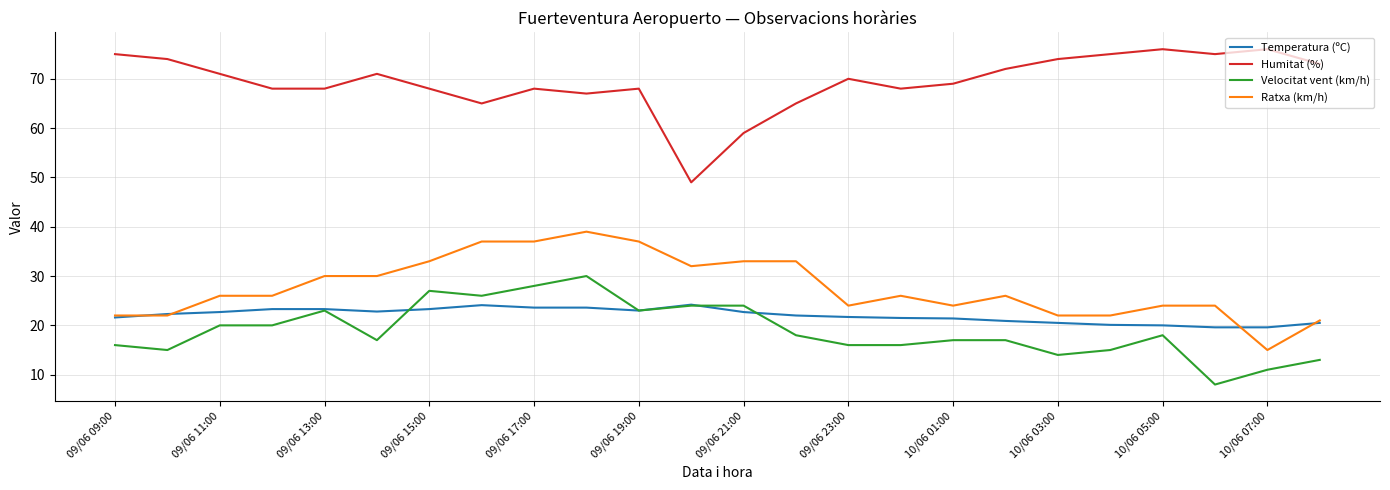

What is the sum of all Temperatura (ºC) values?

528.3